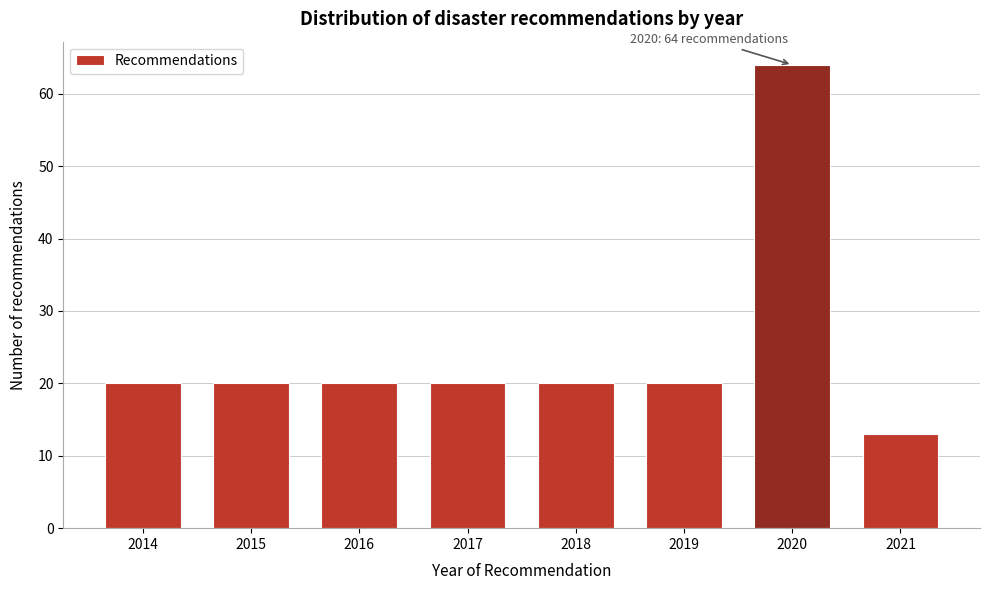

Reading left to right, extract all data points from this chart.

2014=20	2015=20	2016=20	2017=20	2018=20	2019=20	2020=64	2021=13